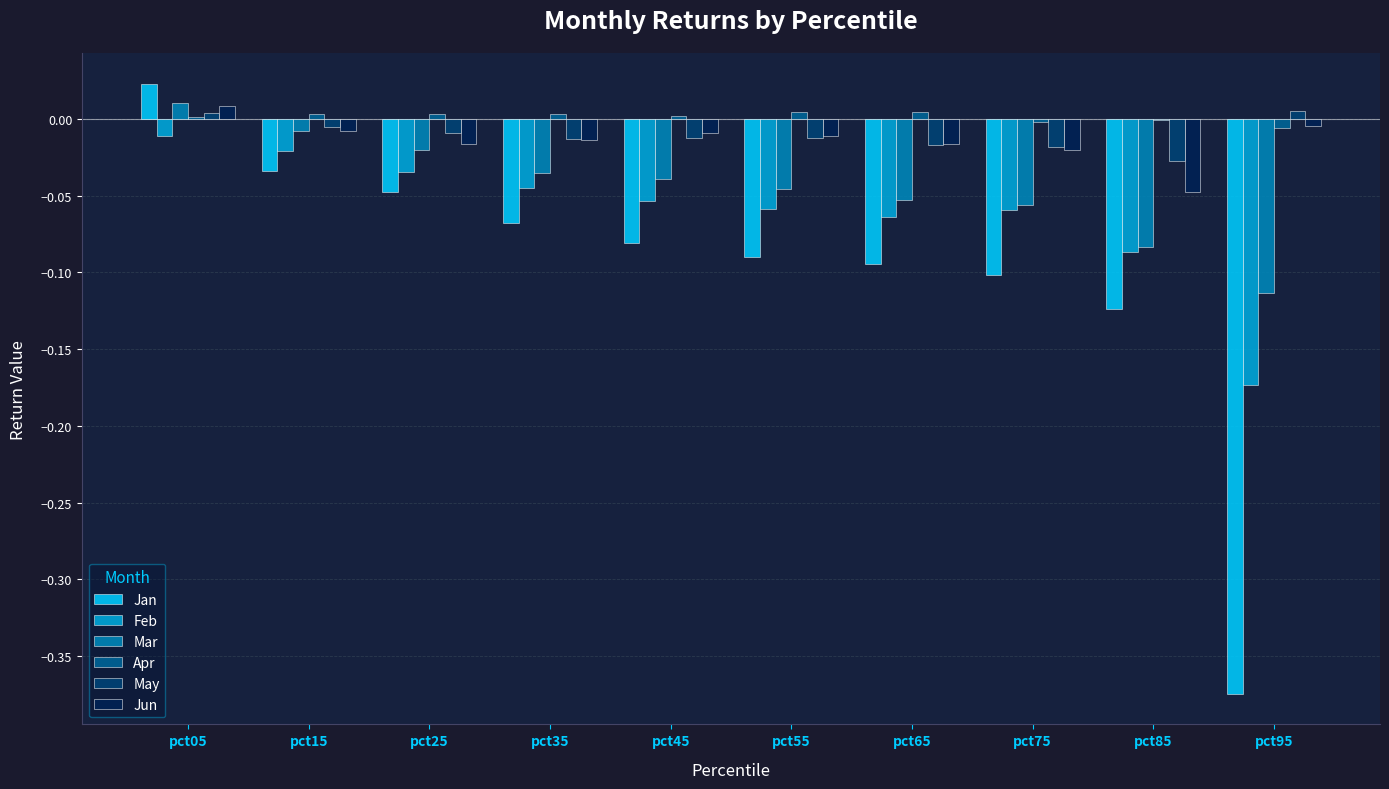

The Jan series shows -0.1 at pct65. True or false?

True